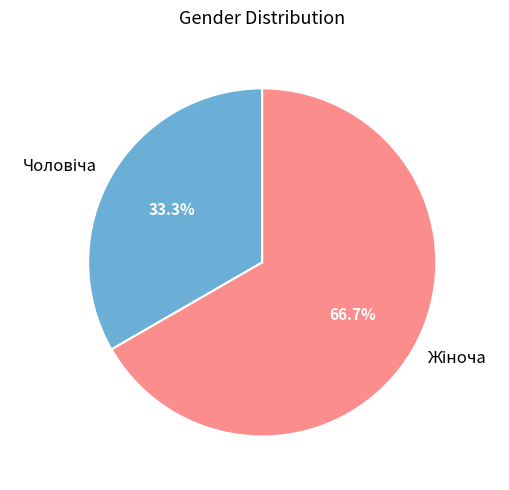

Is there any slice that represents more than half of the pie?

Yes